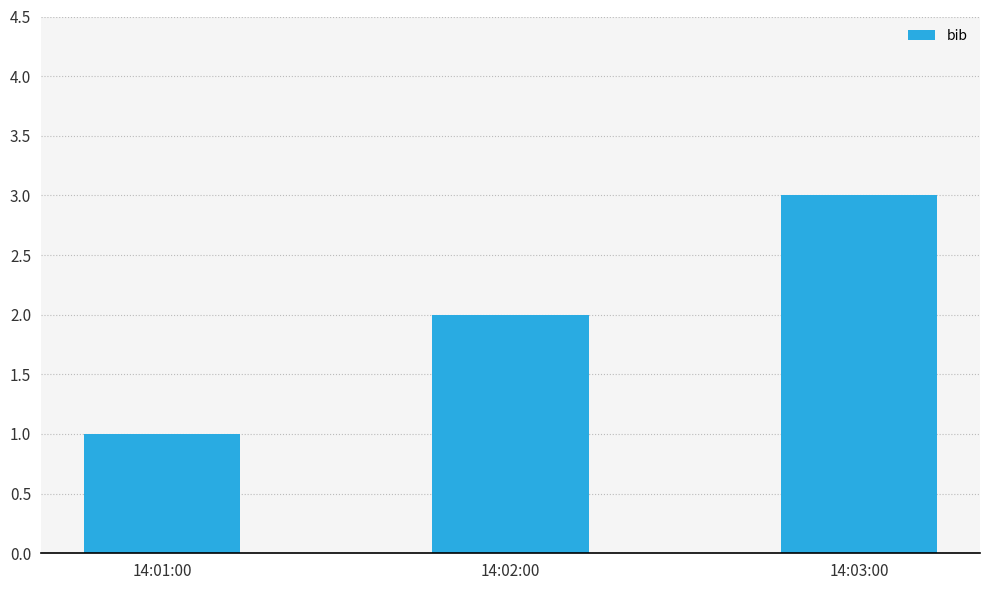

Rank the categories by value from lowest to highest.

14:01:00, 14:02:00, 14:03:00